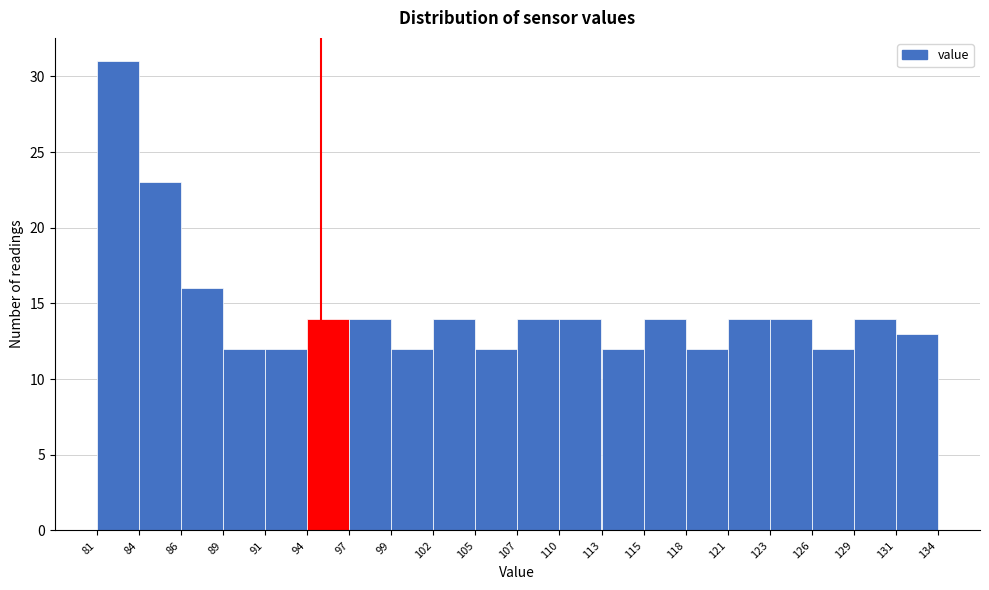

What is the height of the bar covering 105 to 107 on the x-axis? The values are not printed on the chart, so give them approximately, as read against the axis.

12